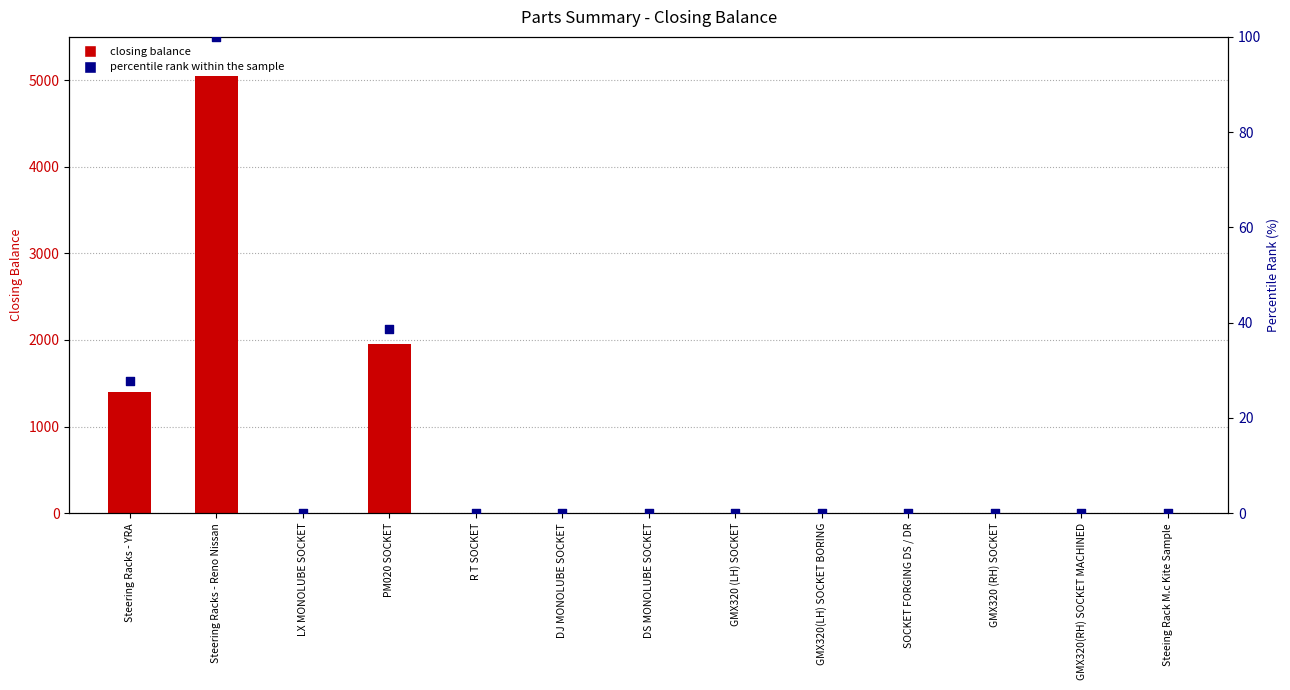

Which series has the largest Y range (max minus min)?

closing balance